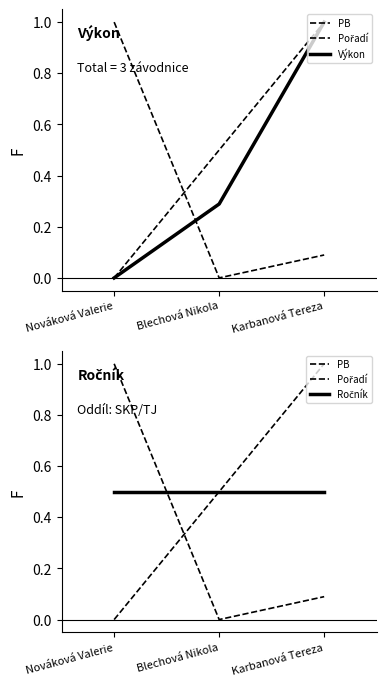

How many data points in PB are above 0?

2